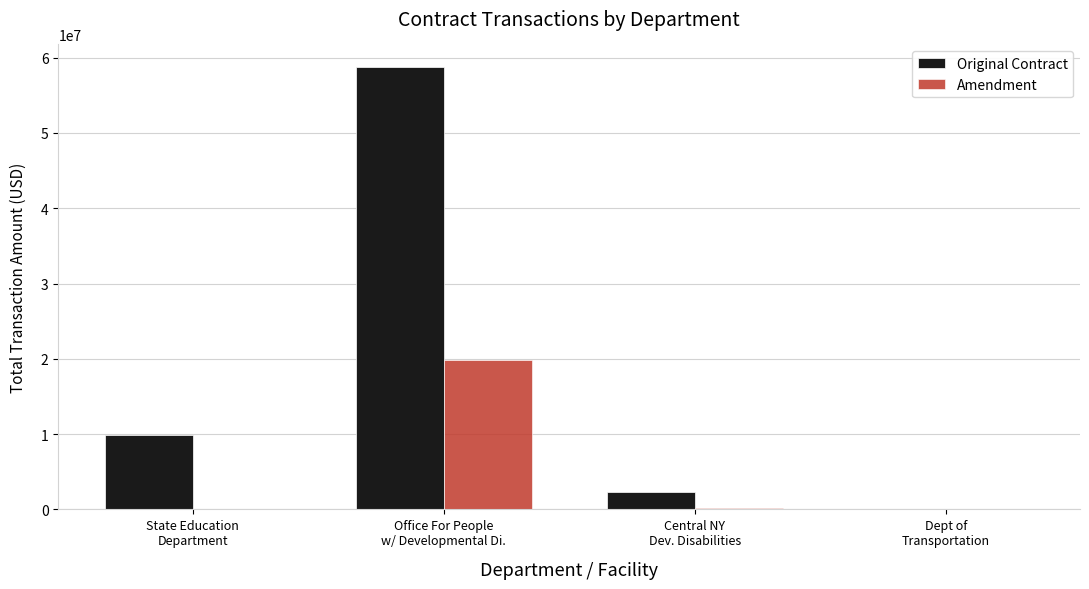

Which series has the largest total across all categories?

Original Contract